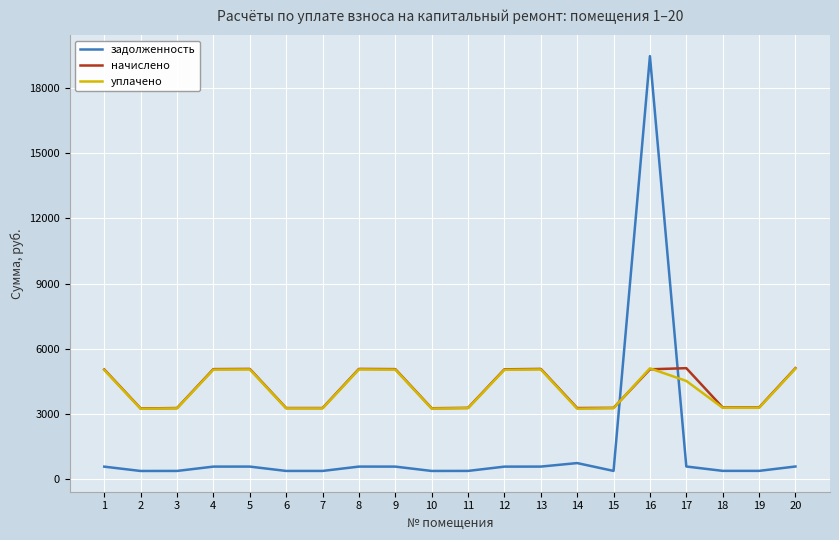

Which series has the widest spread of values?

задолженность